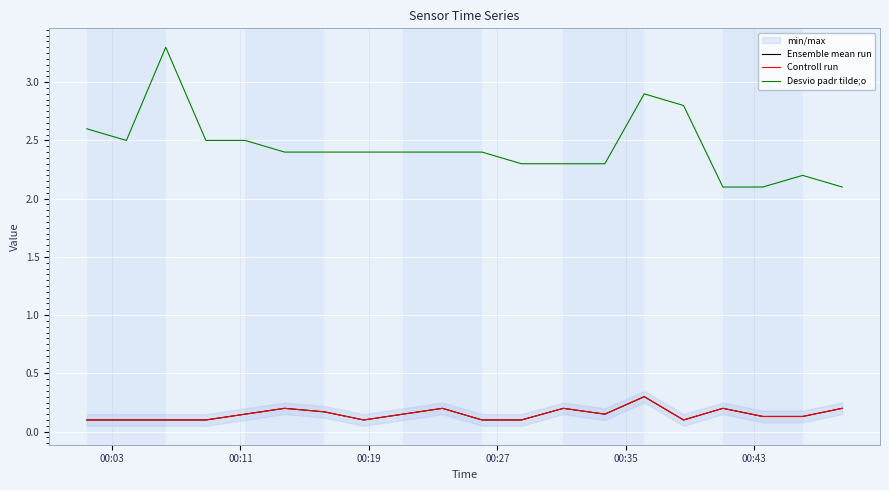

What is the lowest value of the Ensemble mean run series?

0.1